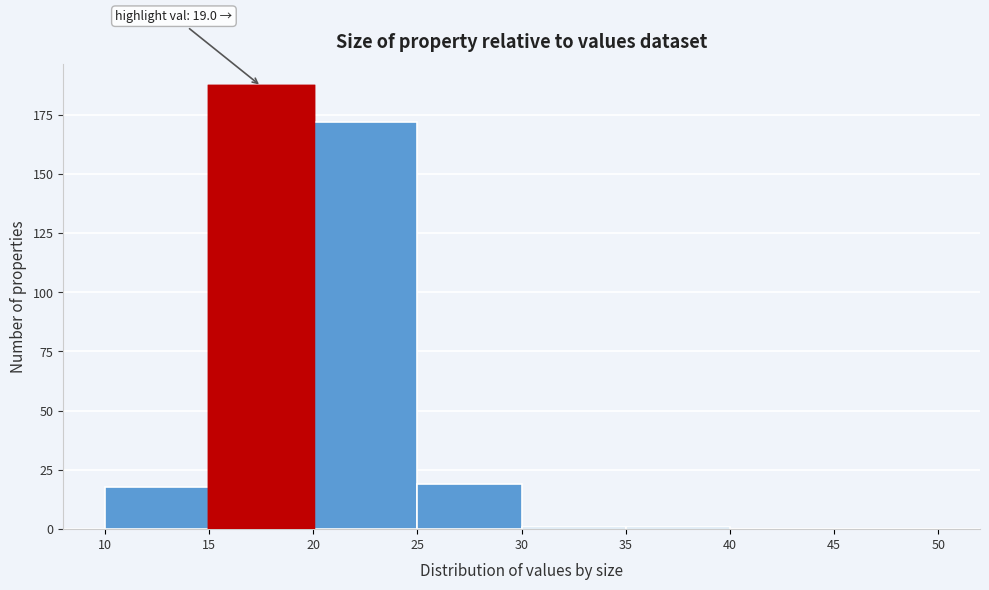

Over which range of the x-axis is the bar tallest?

15 to 20